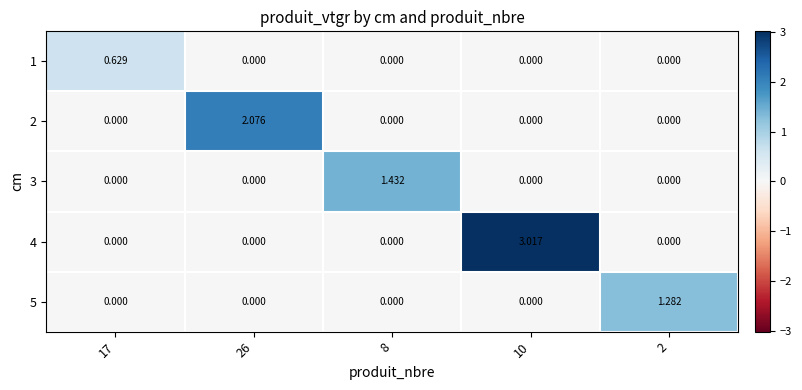

Is the value of 3 at 2 greater than the value of 1 at 17?

No